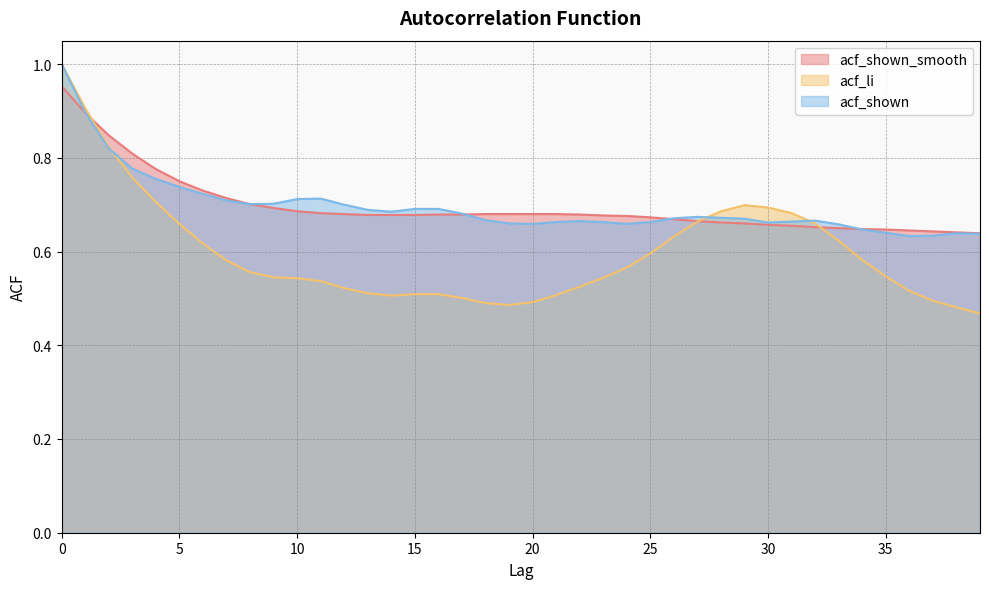

The value of acf_li at 32 is 0.4. True or false?

False